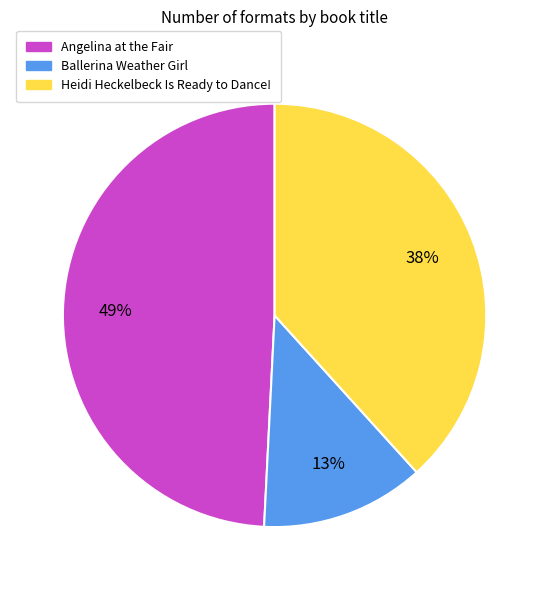

How many slices are in this pie chart?

3